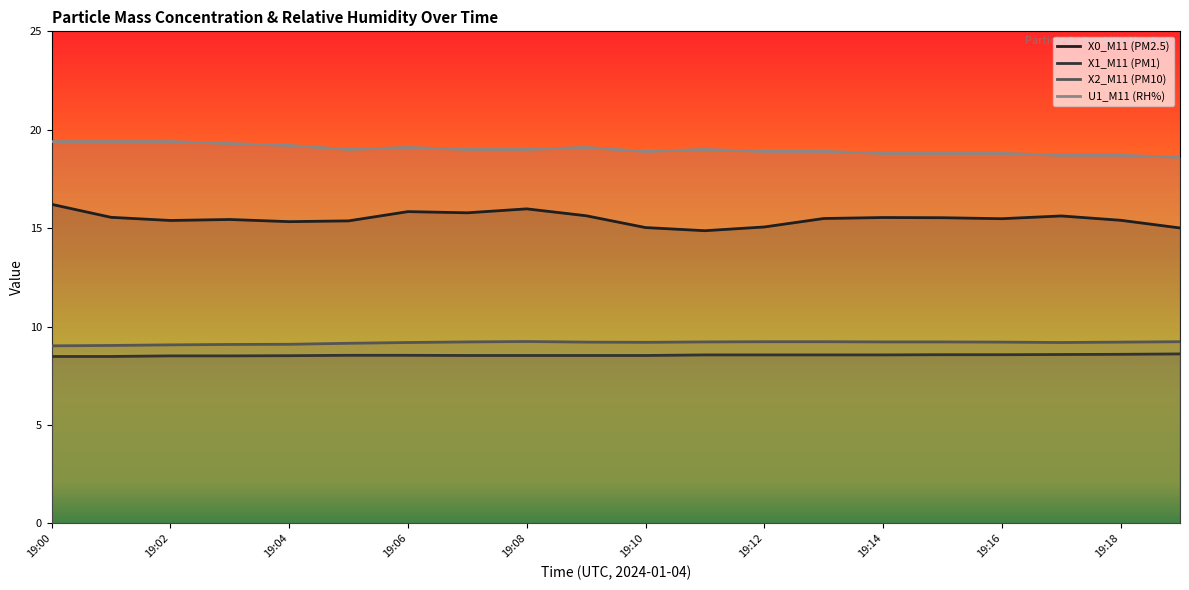

Rank the series by their maximum value, from highest to lowest.

U1_M11 (RH%), X0_M11 (PM2.5), X2_M11 (PM10), X1_M11 (PM1)